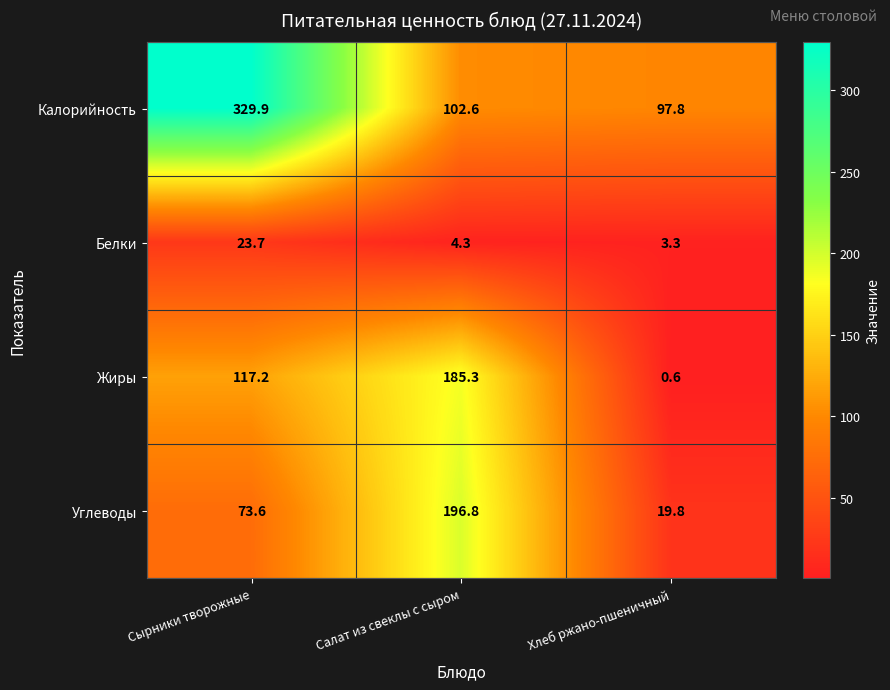

What is the total value across all series at Сырники творожные?

544.4